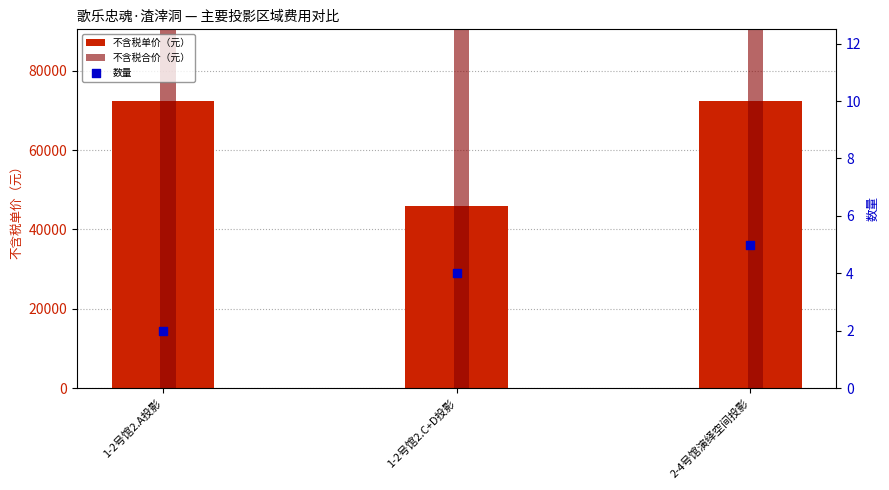

Is the value of 数量 at 1-2号馆2.C+D投影 greater than the value of 不含税单价（元） at 1-2号馆2.A投影?

No